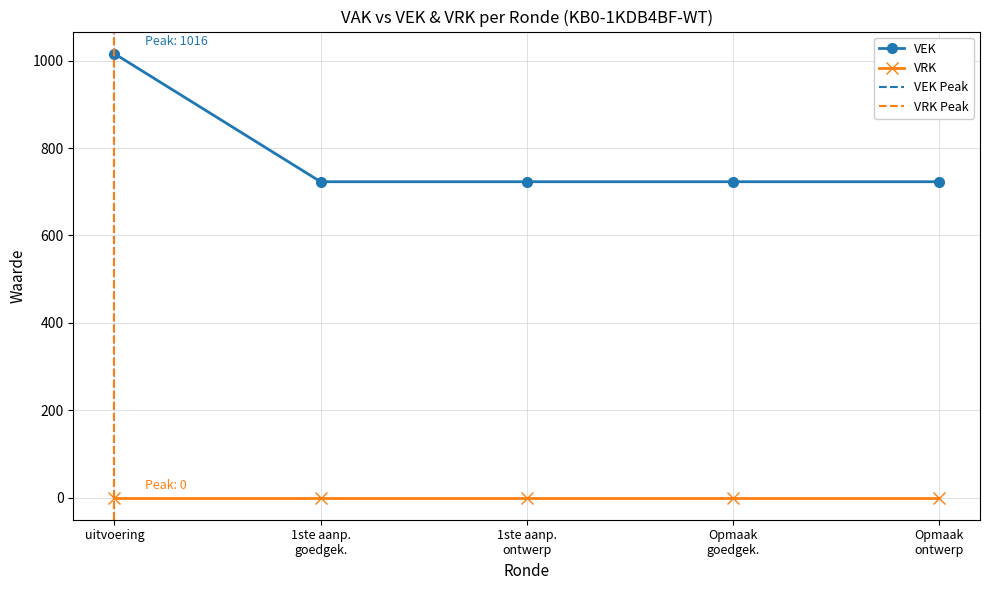

True or false: VEK has a value of 1016 at uitvoering.

True